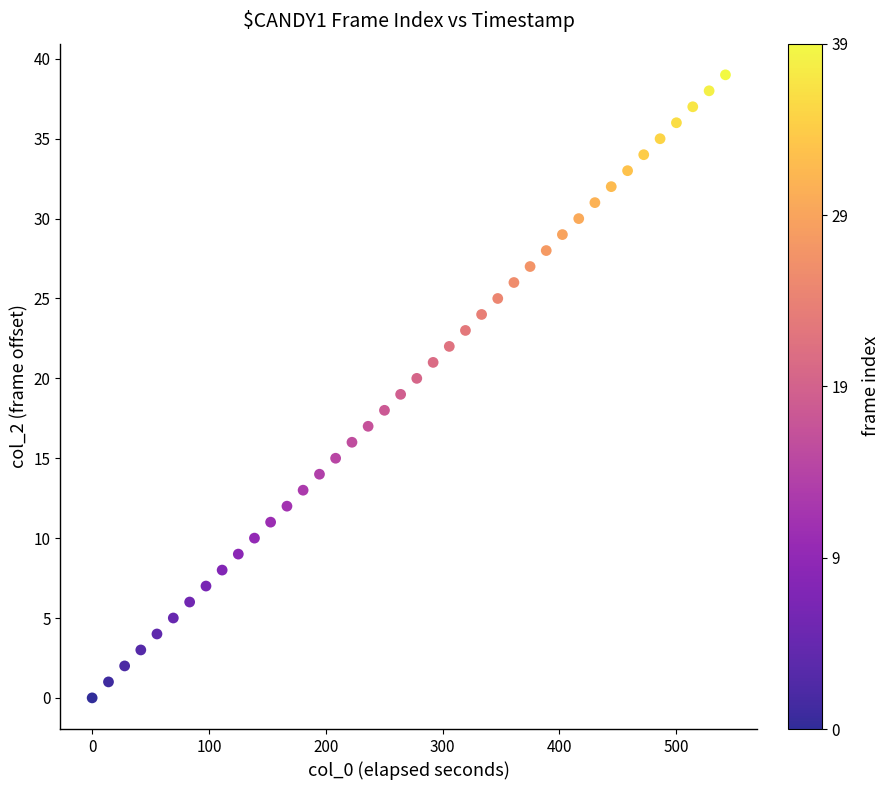

What is the range of Y values (max minus min)?

39